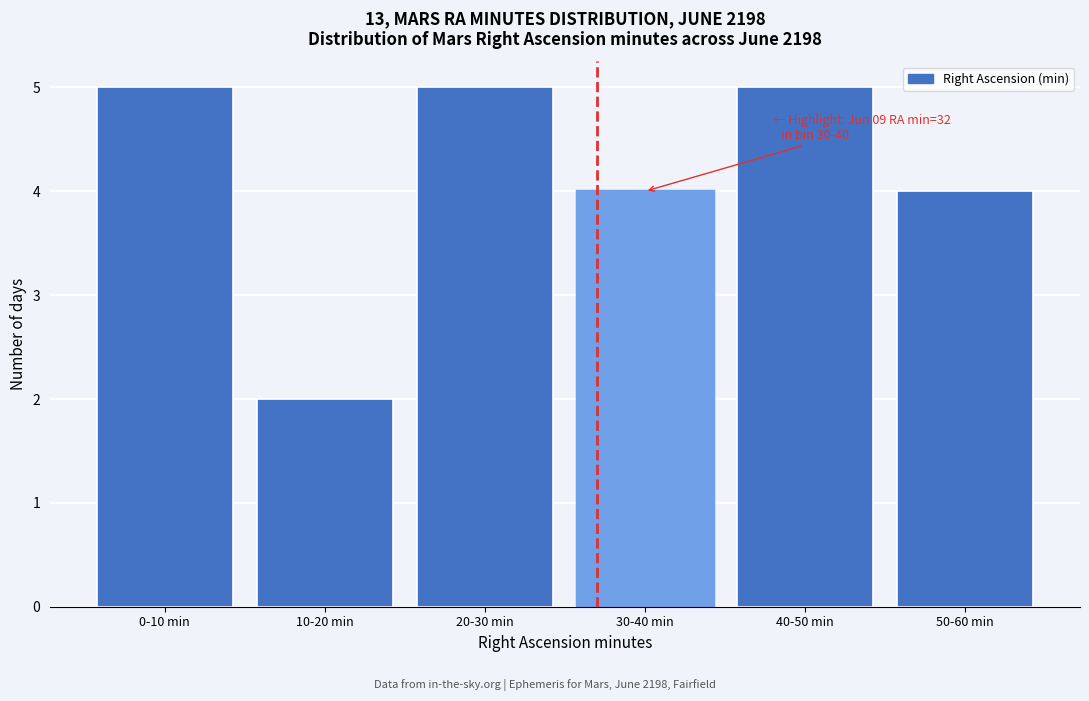

Reading left to right, list all the values displayed in this chart.

5	2	5	4	5	4